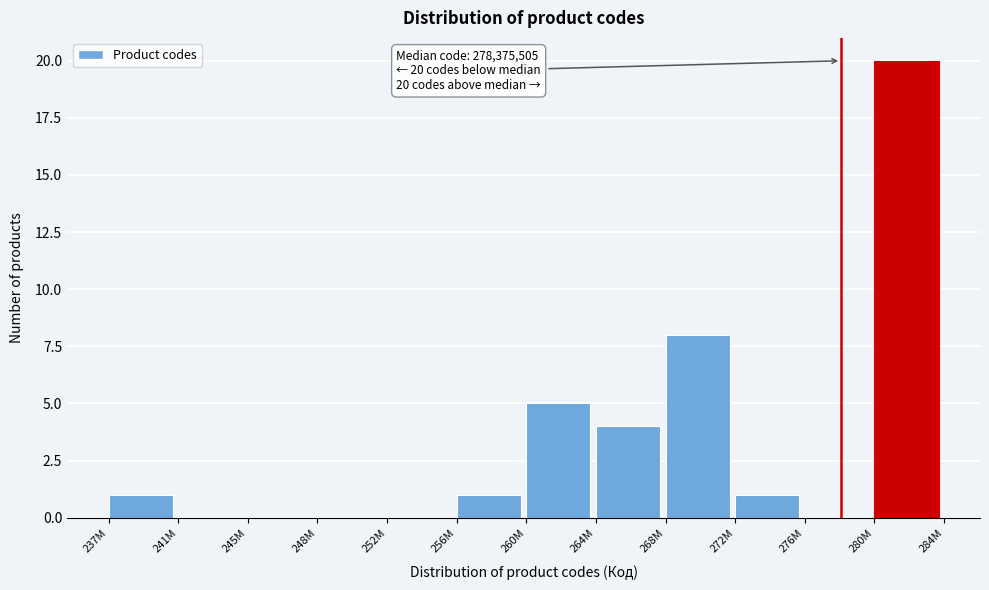

Reading left to right, extract all data points from this chart.

237M=1	241M=0	245M=0	248M=0	252M=0	256M=1	260M=5	264M=4	268M=8	272M=1	276M=0	280M=20